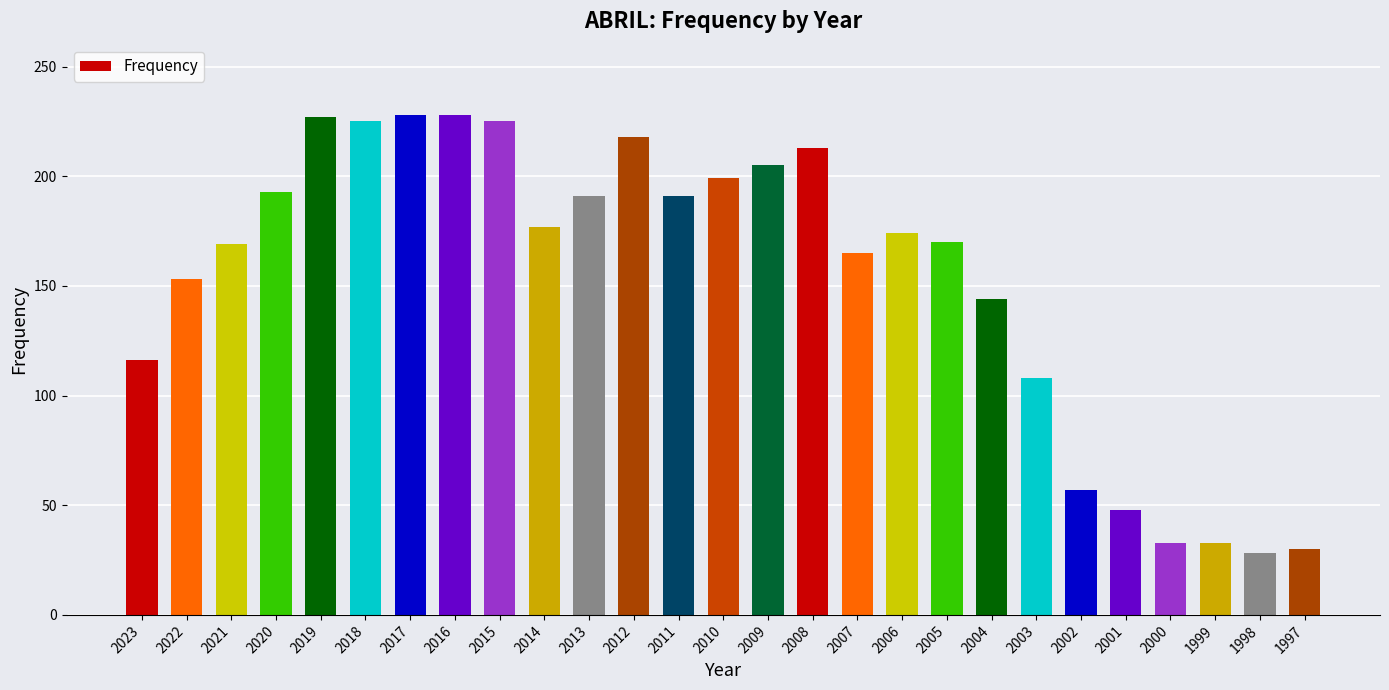

Does the chart contain stacked bars?

No